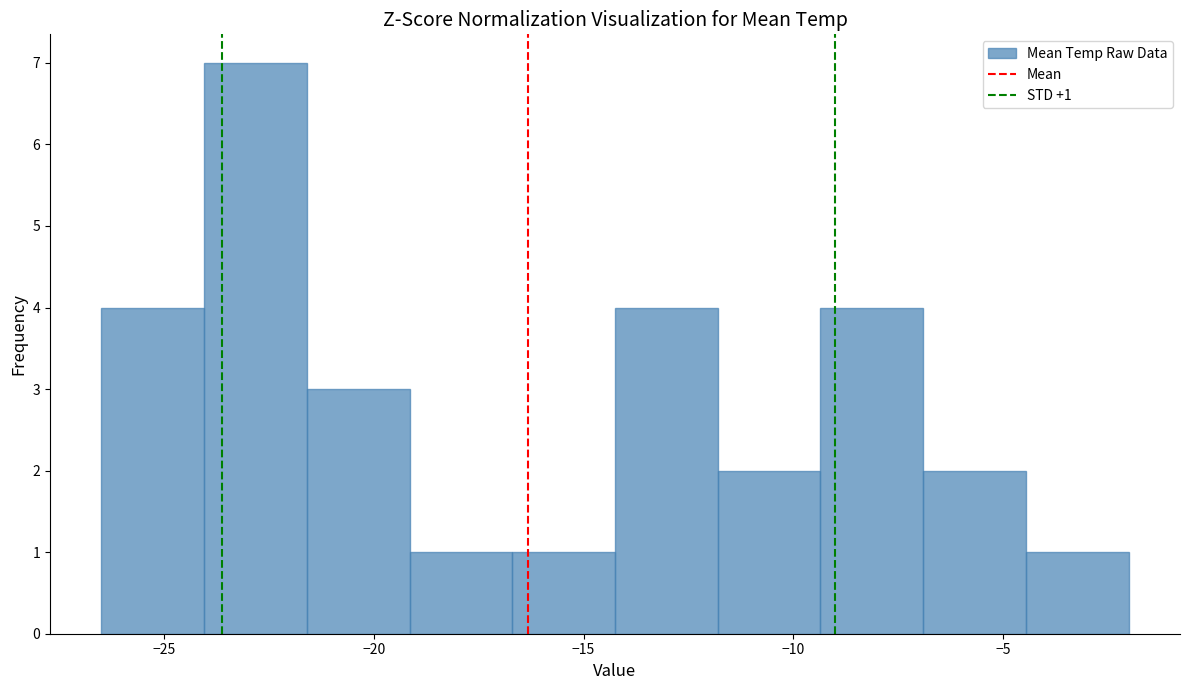

Over which range of the x-axis is the bar tallest?

-24.05 to -21.60